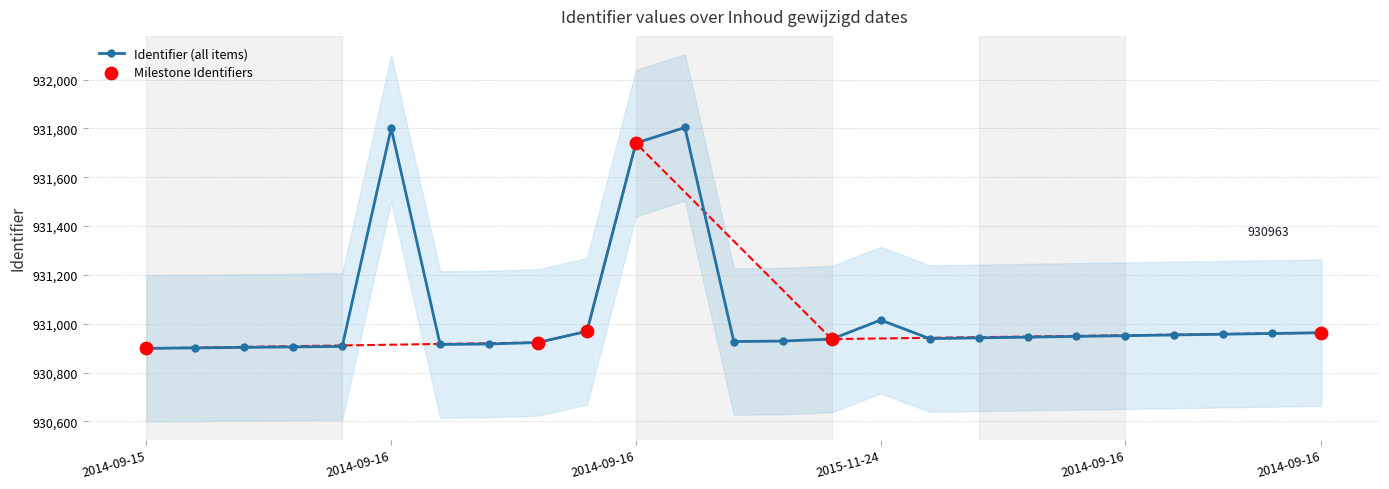

What is the change in value from 2014-09-16 to 2014-09-16?

+15